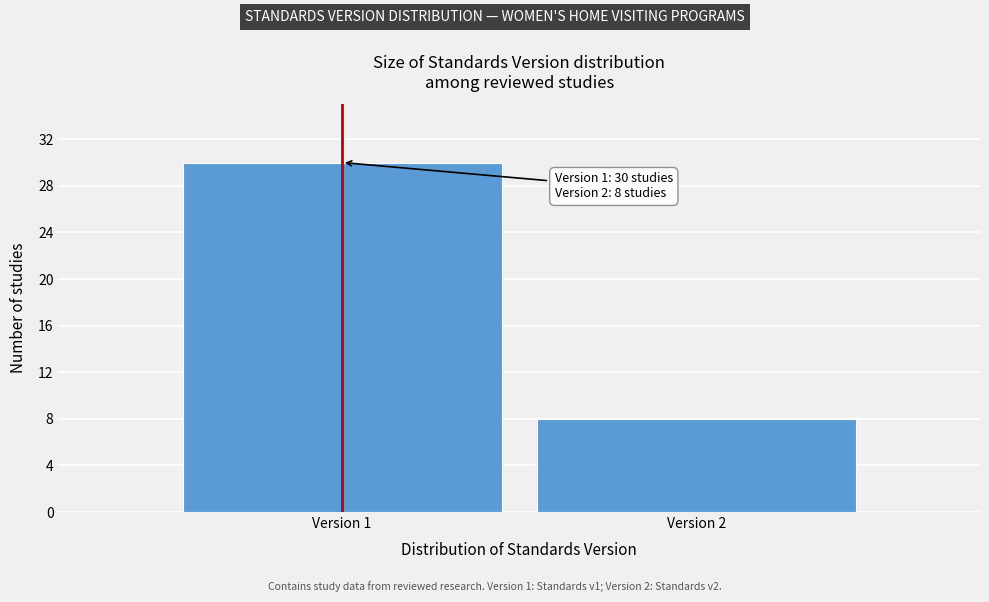

Reading left to right, transcribe all the data shown in this chart.

Version 1=30	Version 2=8